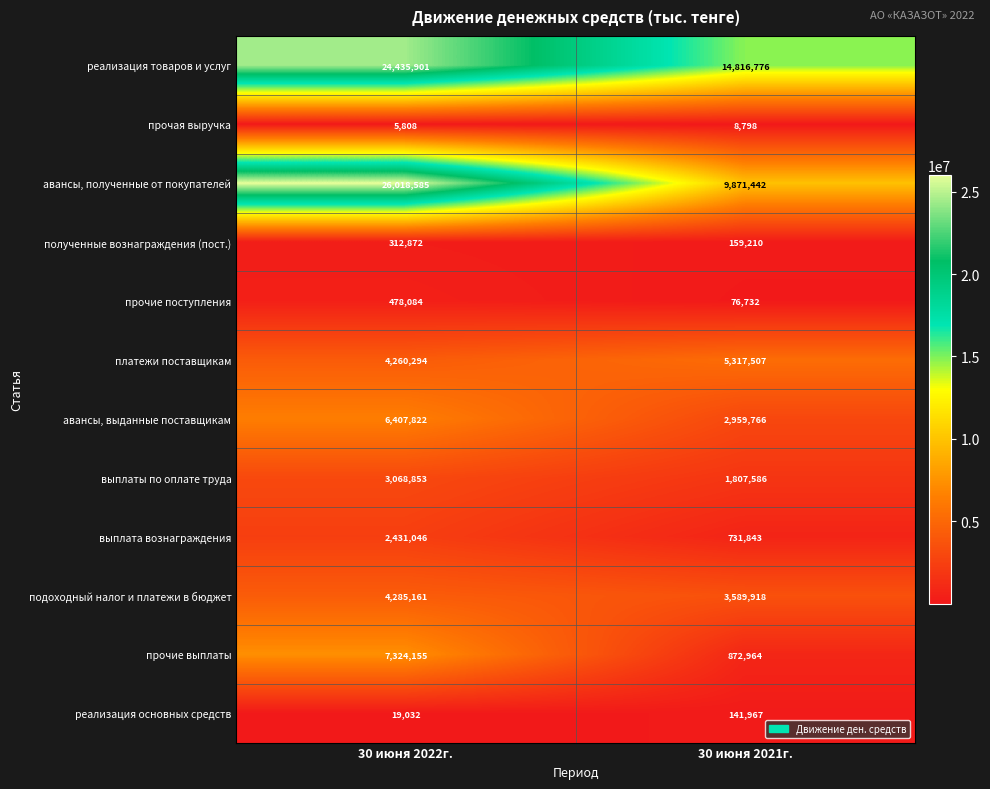

True or false: авансы, выданные поставщикам has a value of 2959766 at 30 июня 2021г..

True